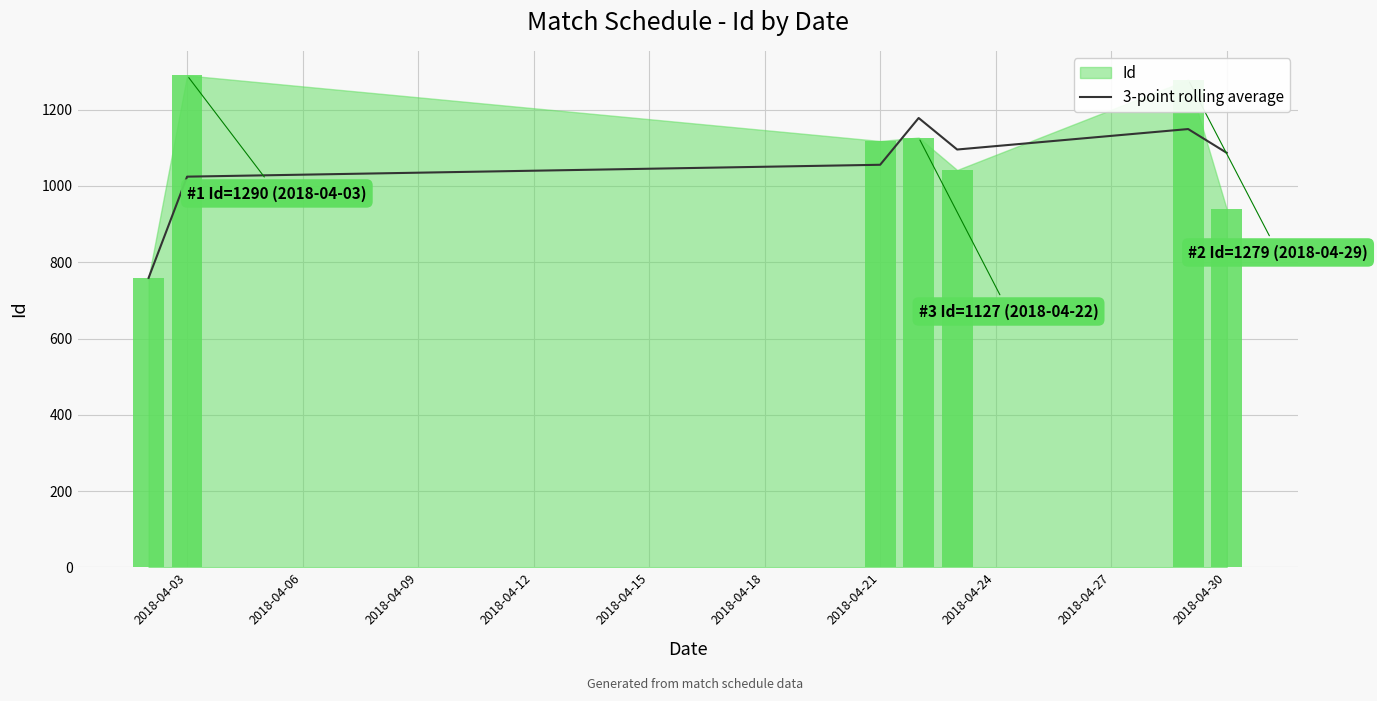

True or false: 3-point rolling average has a value of 1087.0 at 2018-04-30.

True